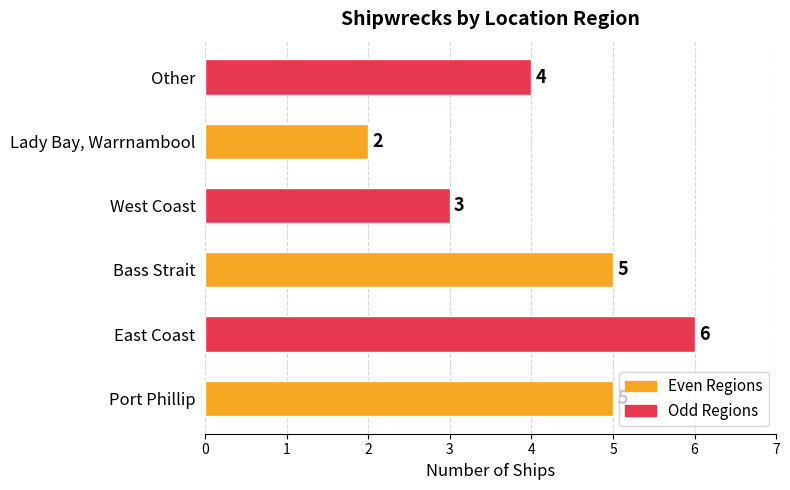

What is the difference between the second highest and minimum values?

3